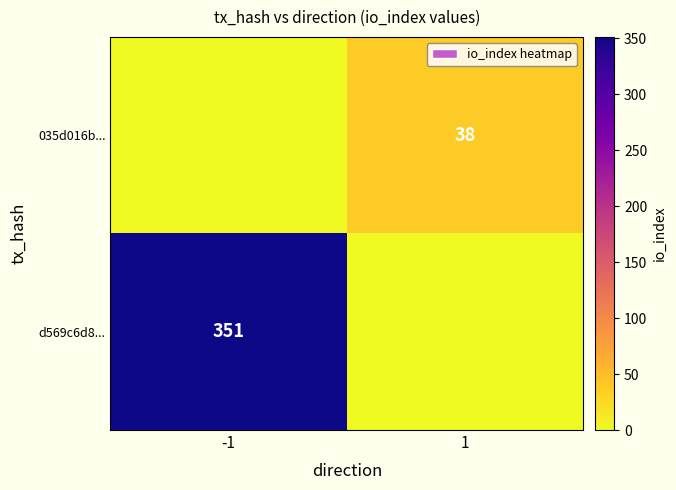

The 035d016b... series shows 19 at 1. True or false?

False